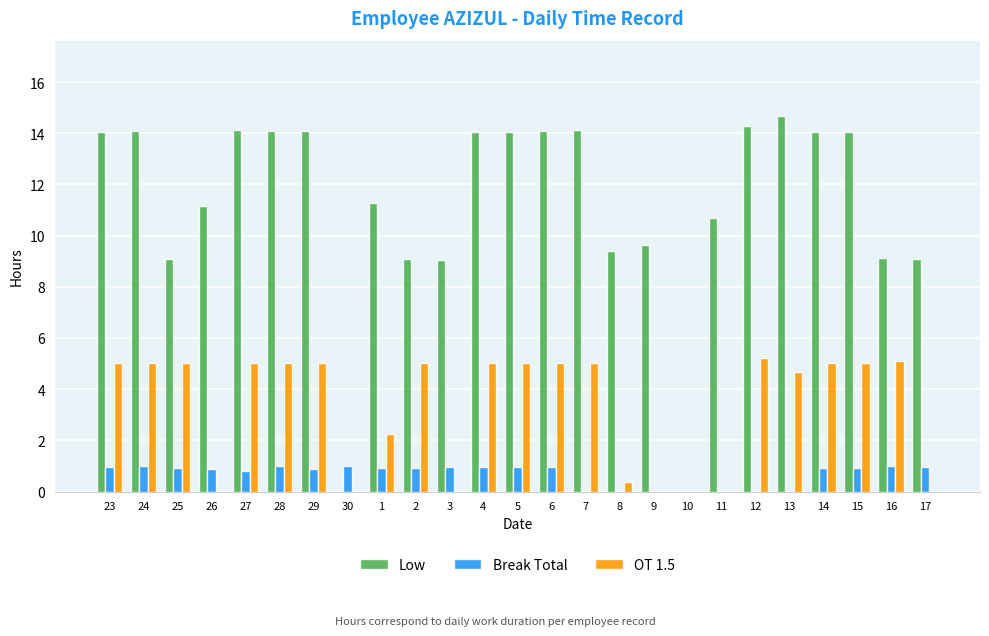

What is the sum of all OT 1.5 values?

82.9